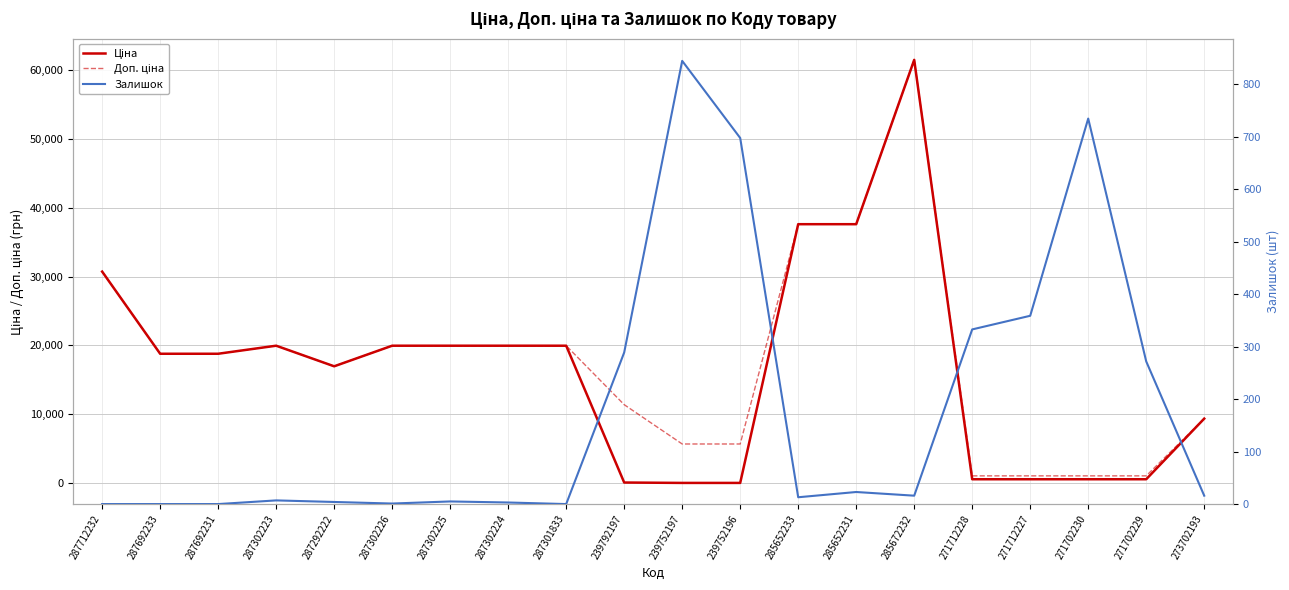

How many distinct data groups are displayed?

3